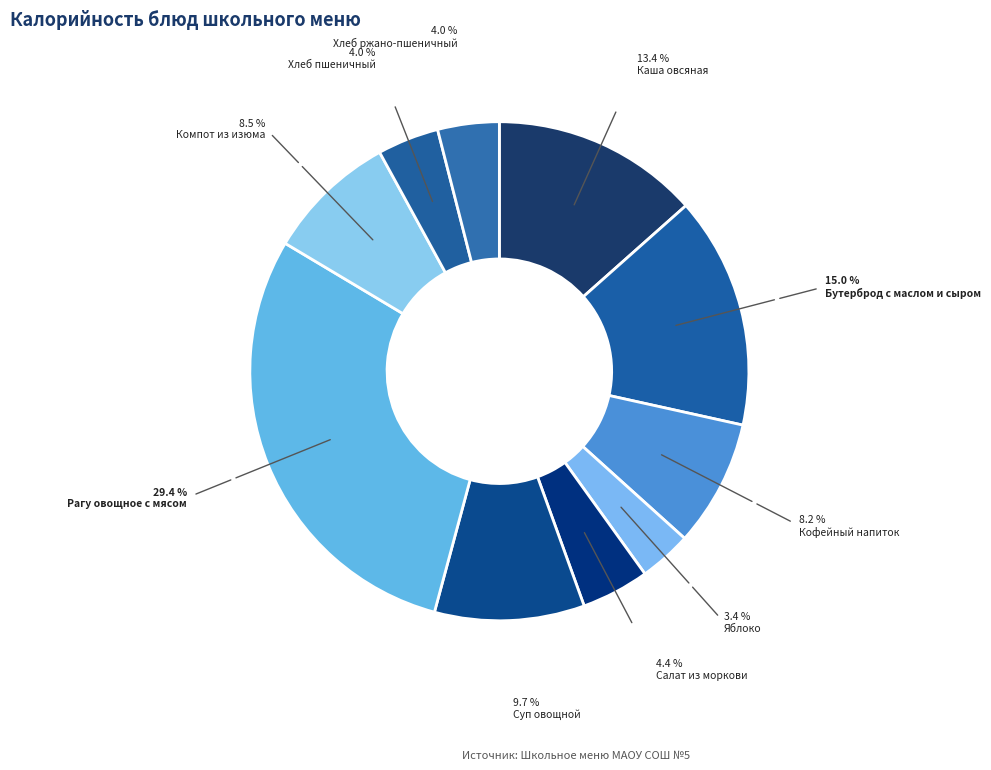

Is there any slice that represents more than half of the pie?

No